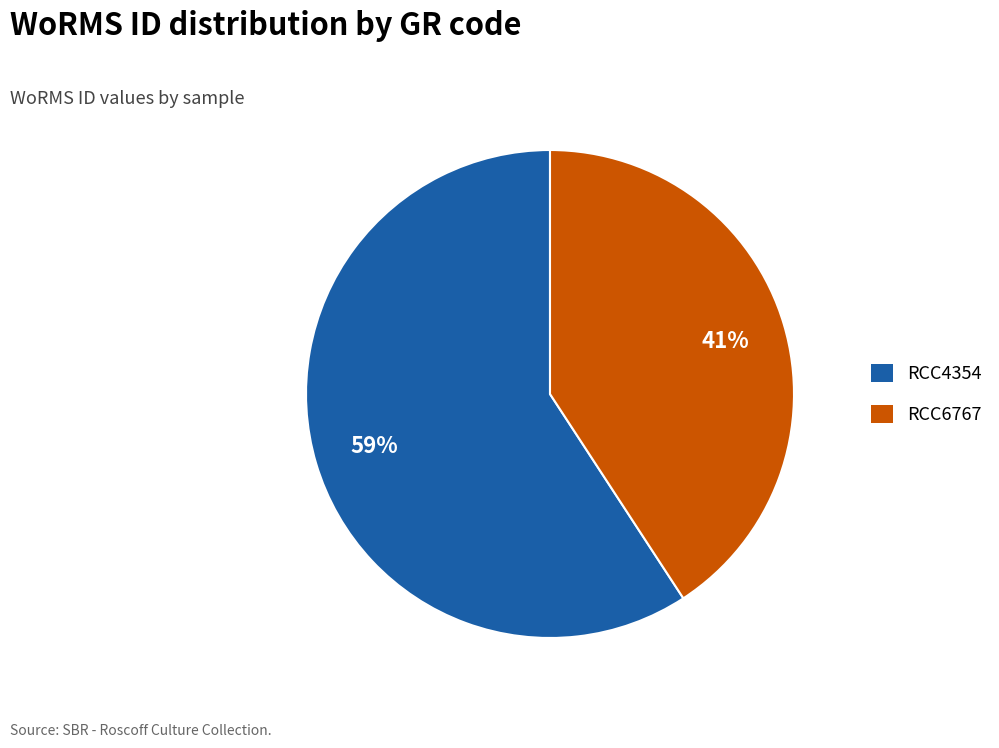

Rank the categories by value from lowest to highest.

RCC6767, RCC4354